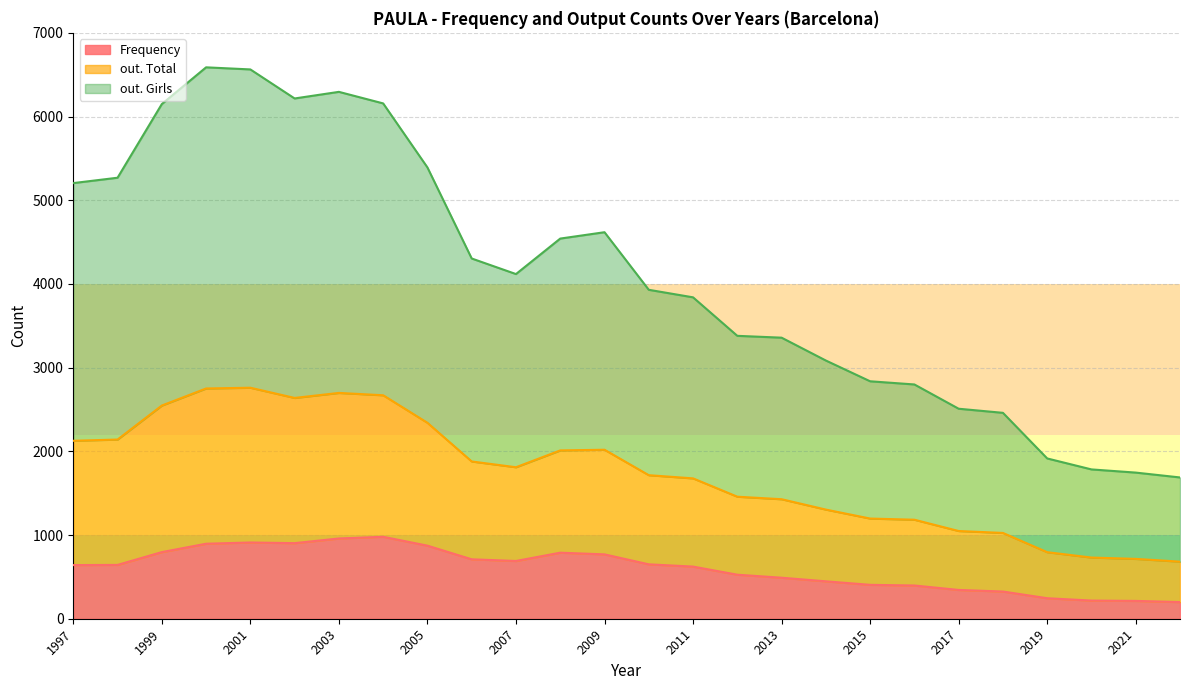

Where is the first local minimum for Frequency?

2007